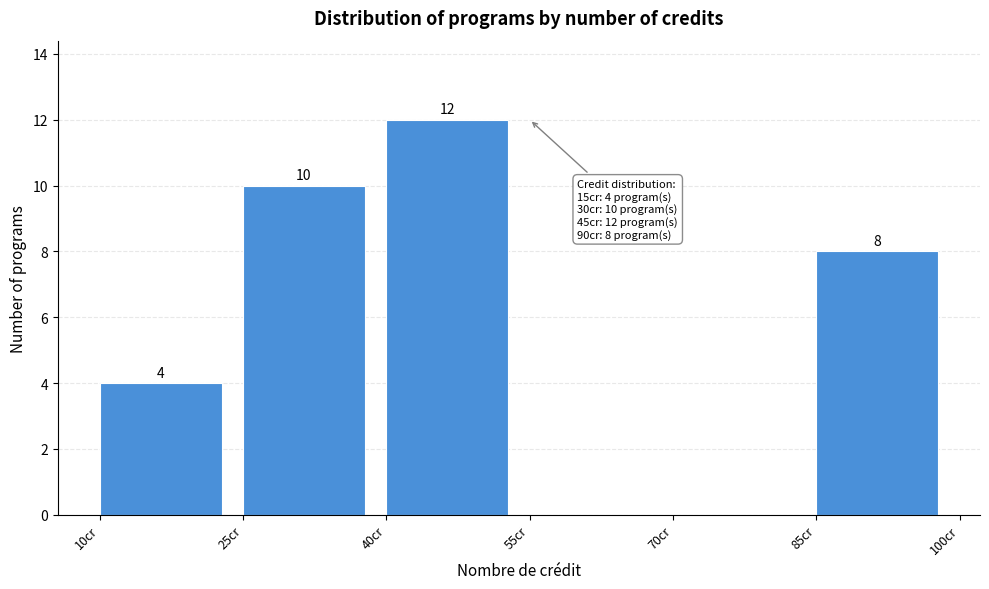

Which range on the x-axis has the tallest bar?

40 to 55